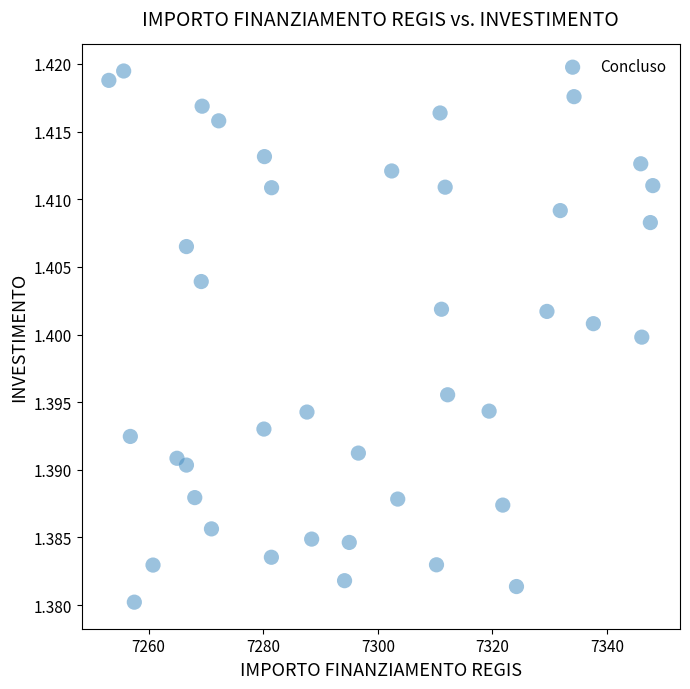

What is the range of X values (max minus min)?

94.9